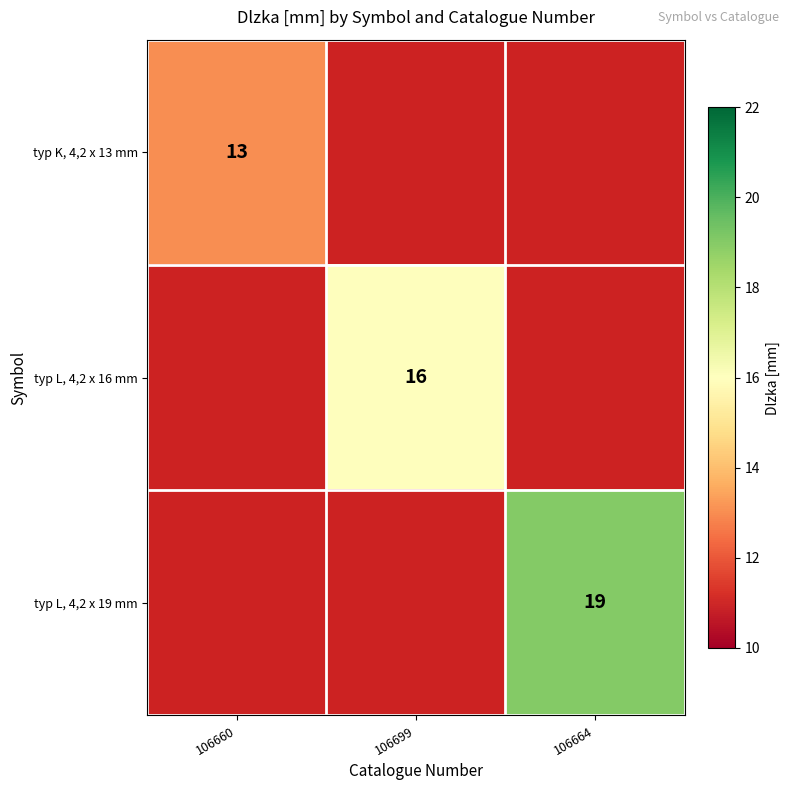

Is it true that typ L, 4,2 x 19 mm equals 19 at 106664?

True